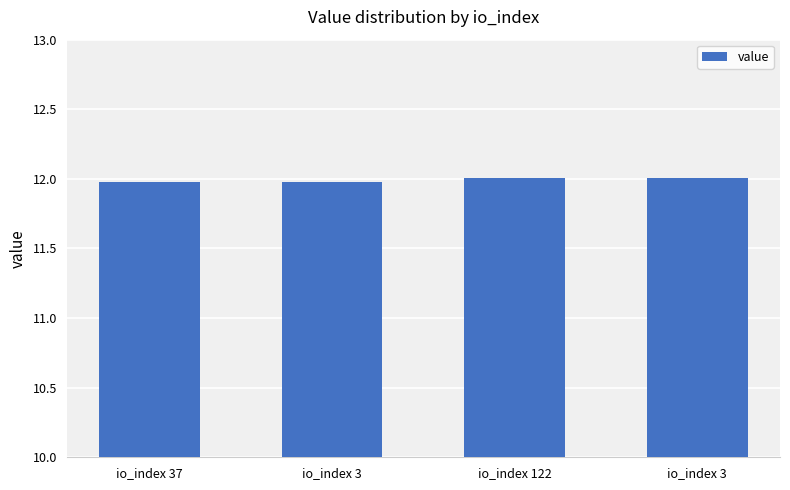

How many series are shown in this chart?

1